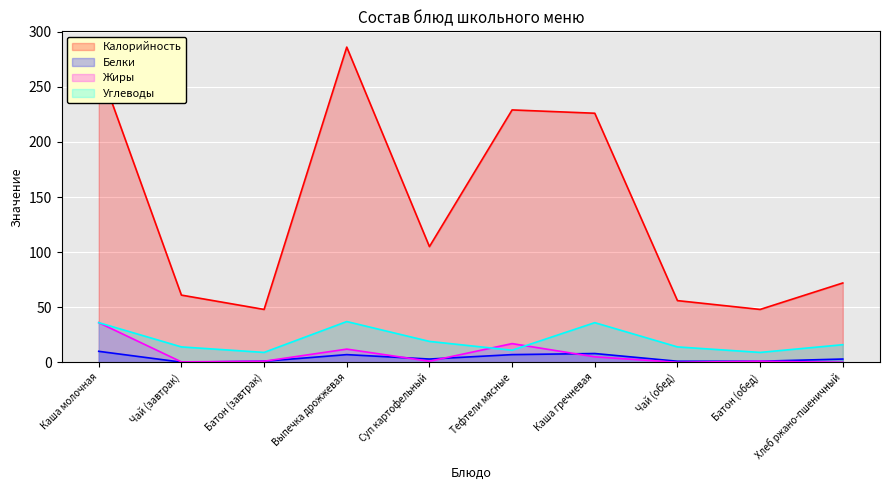

How many data points in Углеводы are less than 16?

5